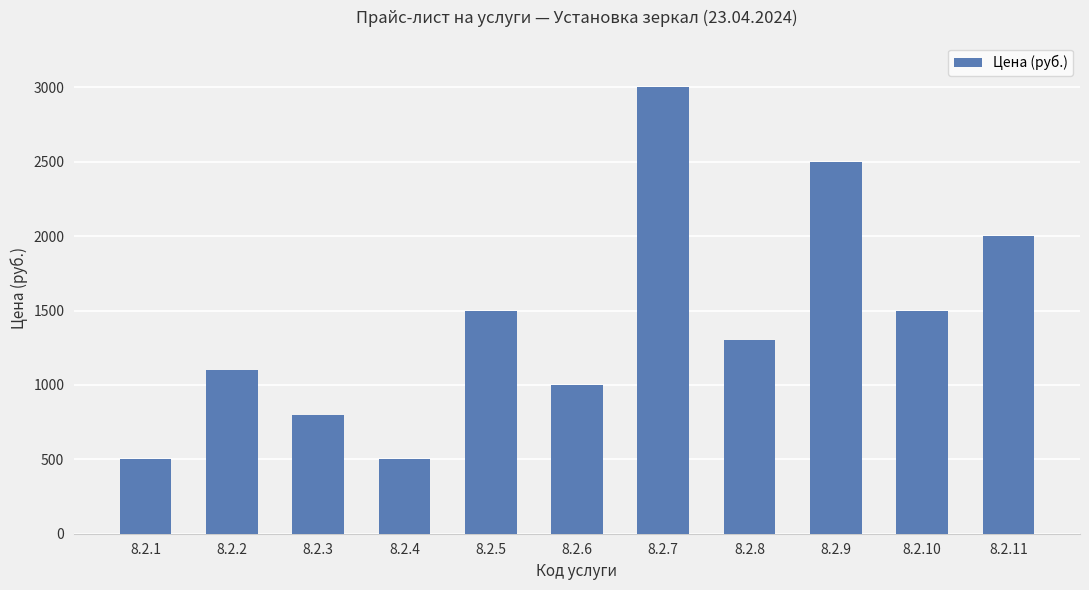

What is the value of the 1st bar from the left?

500